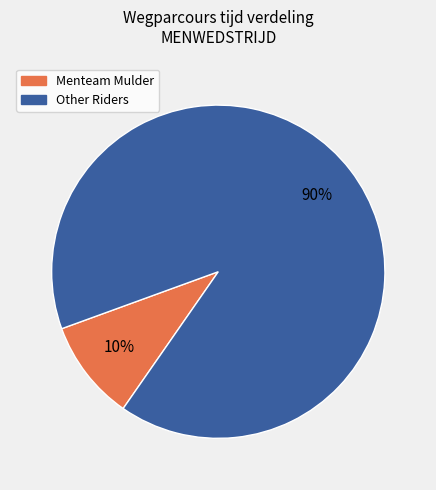

Is there a majority slice in this chart?

Yes